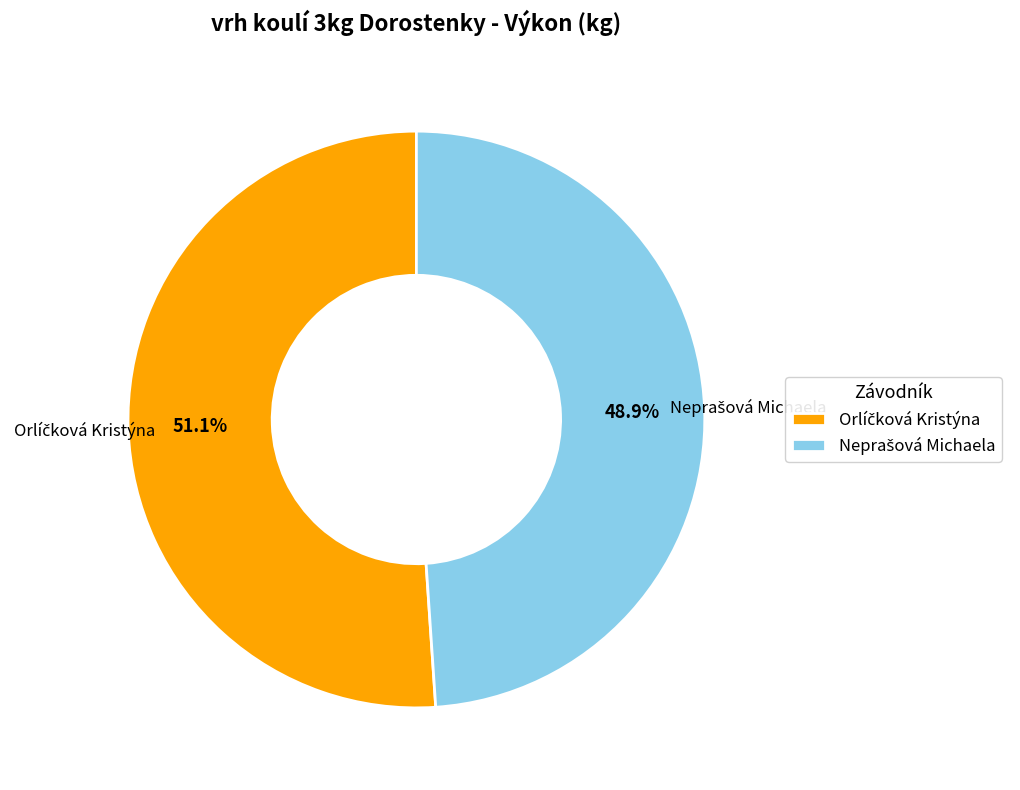

To the nearest percent, what is the difference between the Orlíčková Kristýna and Neprašová Michaela slice percentages?

2%